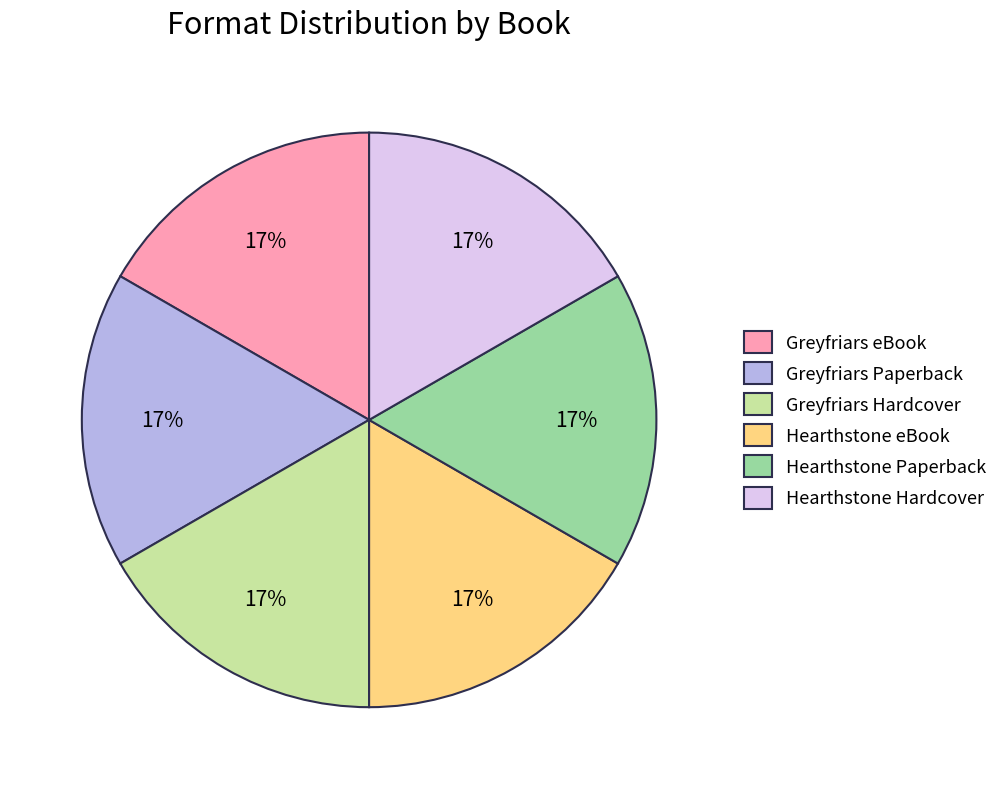

How many segments does this pie chart have?

6